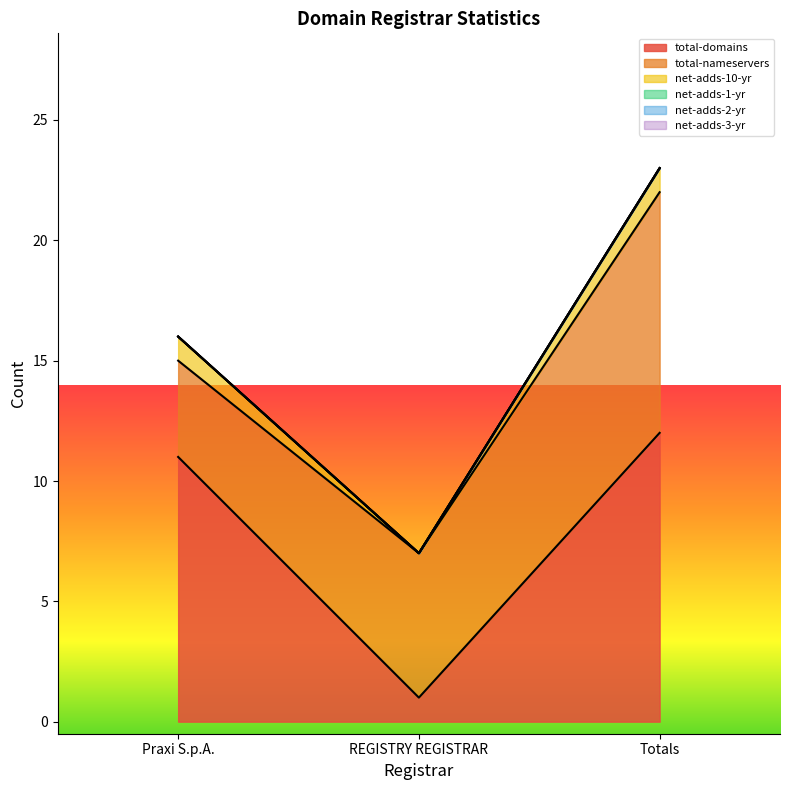

What is the label of the 1st point from the right?

Totals